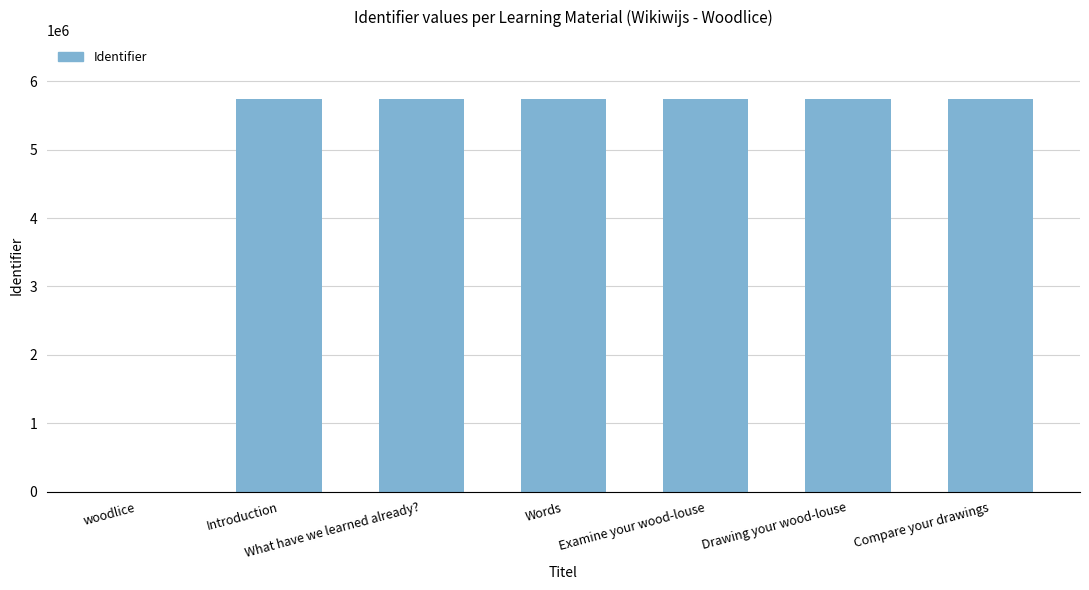

At which label is the value closest to 2872436?

Introduction